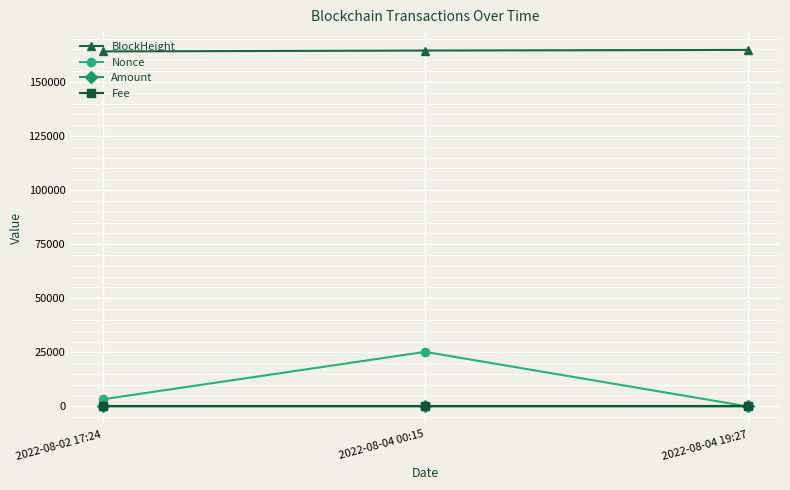

At which label is BlockHeight closest to 164420?

2022-08-04 00:15